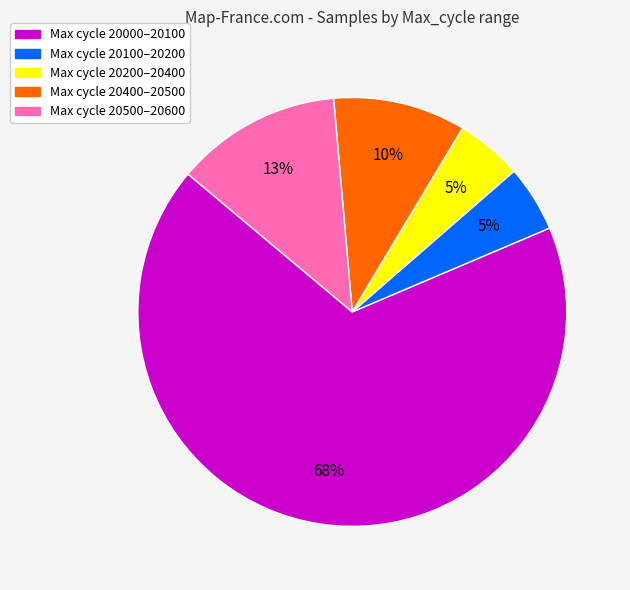

To the nearest percent, what is the average slice percentage?

20%